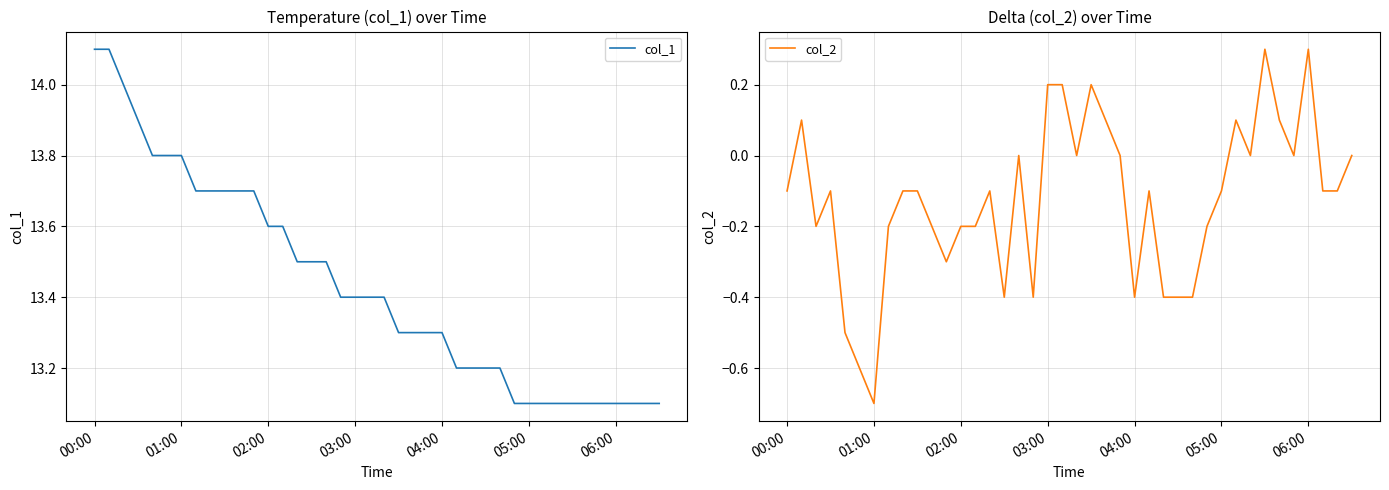

What are all the series names shown in the legend?

col_1, col_2